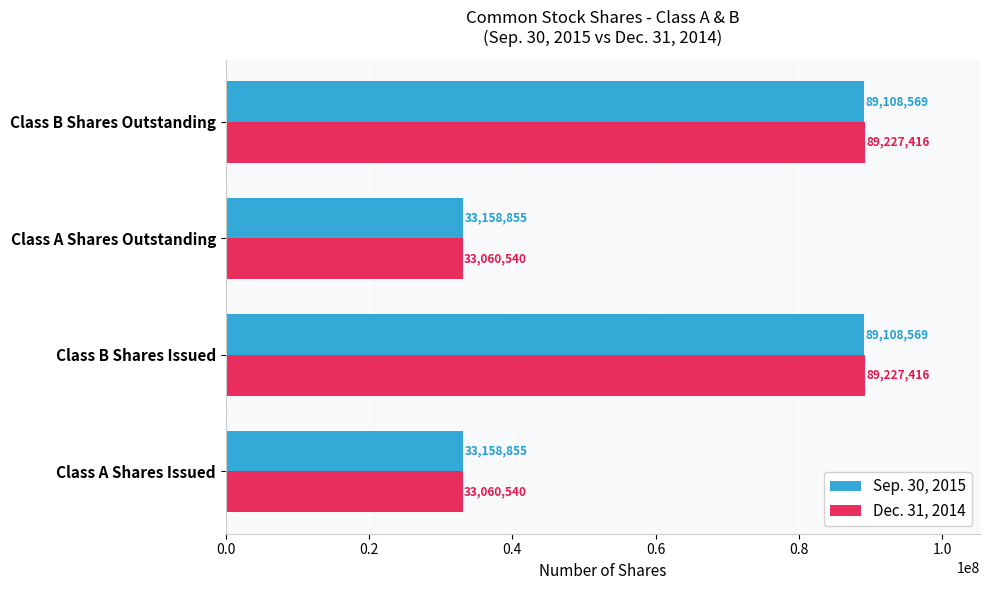

List the series in order of their overall mean, highest first.

Dec. 31, 2014, Sep. 30, 2015